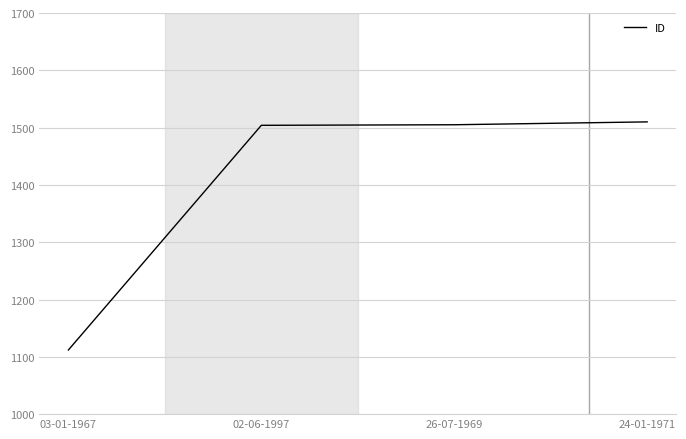

The value at 02-06-1997 is 1504. True or false?

True